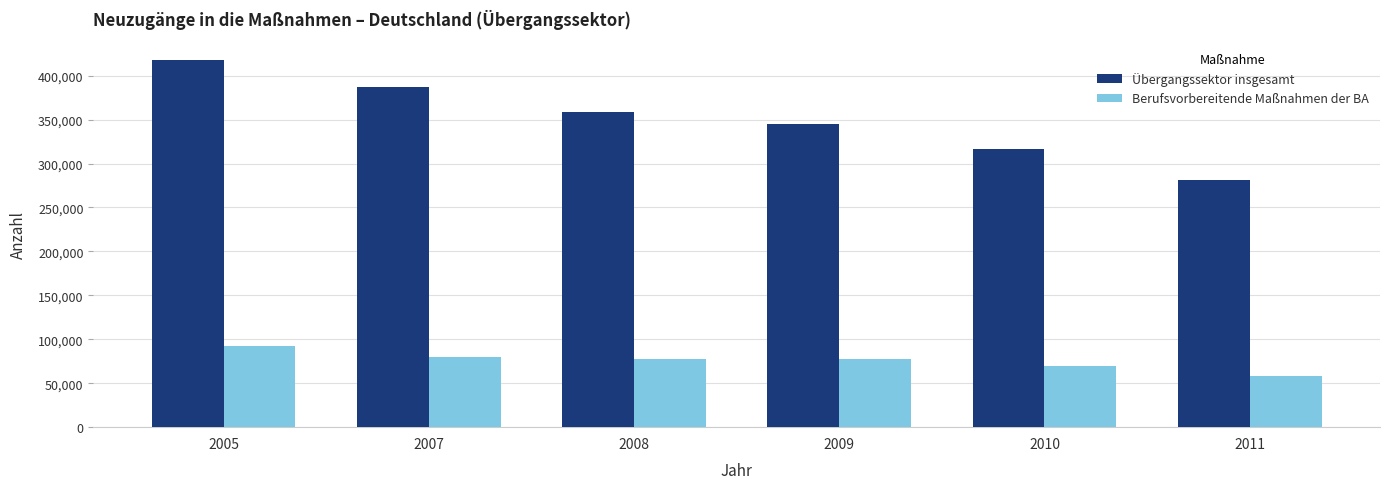

Does the chart contain any negative values?

No